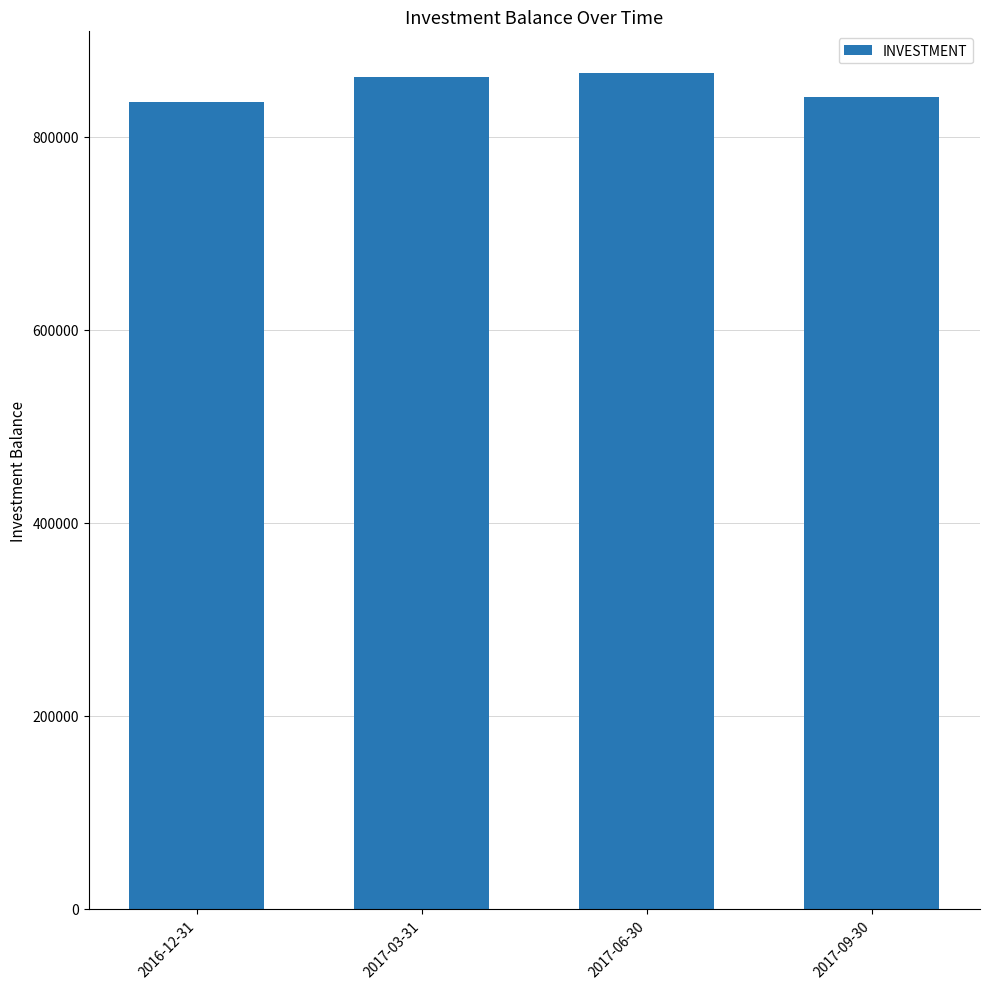

How many values are between 841672 and 865934?

3